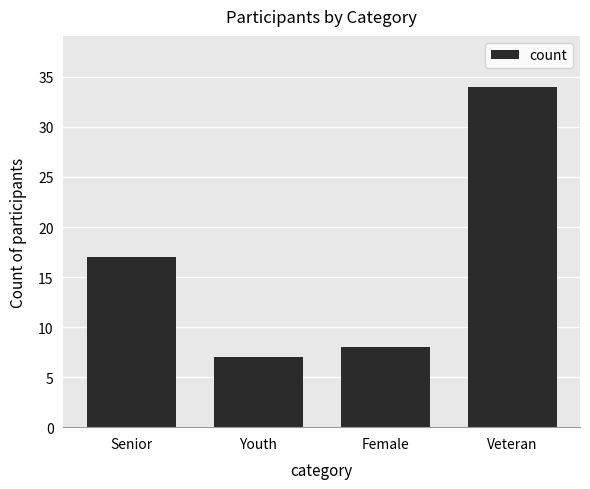

Reading right to left, extract all data points from this chart.

Veteran=34	Female=8	Youth=7	Senior=17